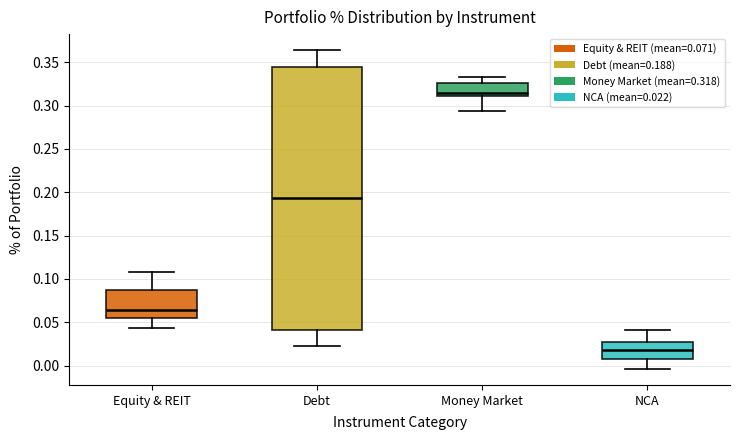

Reading left to right, read every box against the y-axis: the position of its median line, the range the box covers, and the ends of its whiskers. The values are not printed on the chart, so give them approximately, as read against the axis.

Equity & REIT: median 0.065, box 0.055 to 0.085, whiskers 0.045 to 0.110
Debt: median 0.195, box 0.040 to 0.345, whiskers 0.020 to 0.365
Money Market: median 0.315, box 0.310 to 0.325, whiskers 0.295 to 0.335
NCA: median 0.020, box 0.010 to 0.025, whiskers -0.005 to 0.040